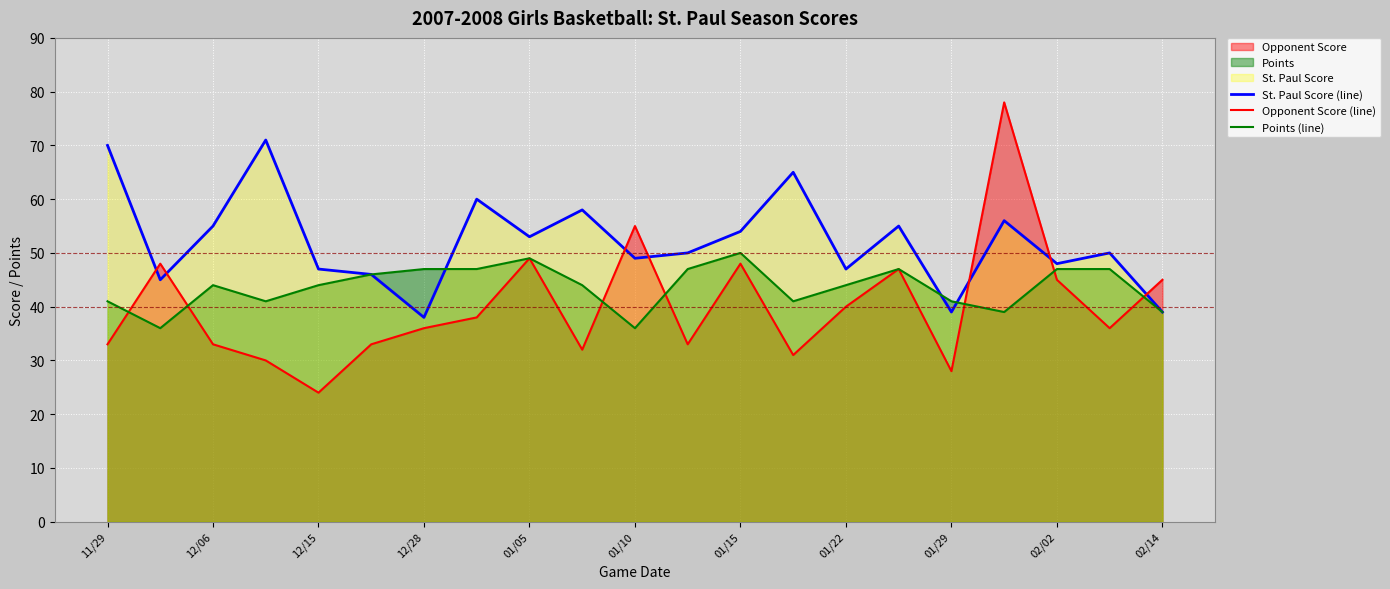

Reading right to left, list all the values displayed in this chart.

St. Paul Score (line): 39	50	48	56	39	55	47	65	54	50	49	58	53	60	38	46	47	71	55	45	70
Opponent Score (line): 45	36	45	78	28	47	40	31	48	33	55	32	49	38	36	33	24	30	33	48	33
Points (line): 39	47	47	39	41	47	44	41	50	47	36	44	49	47	47	46	44	41	44	36	41